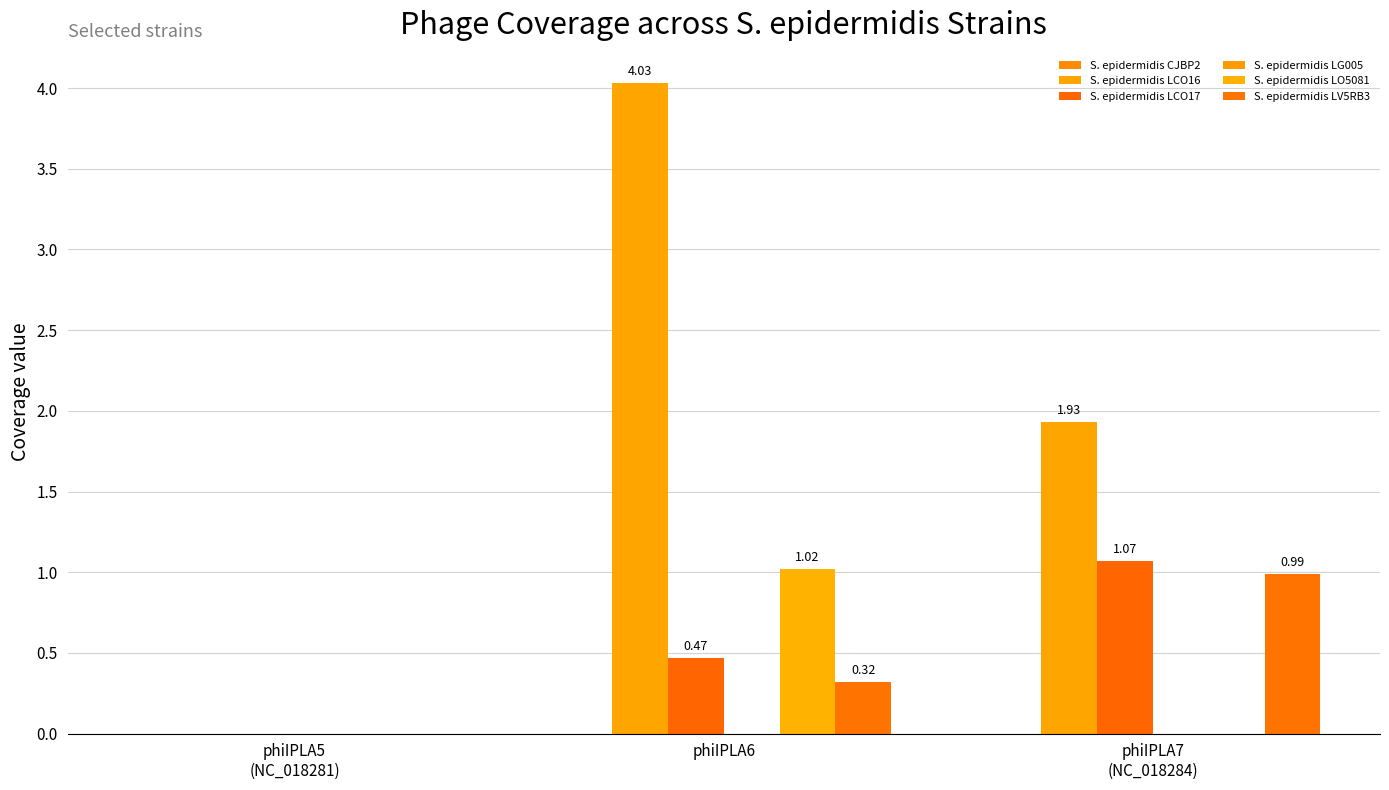

Reading left to right, list all the values displayed in this chart.

S. epidermidis CJBP2: 0.0	0.0	0.0
S. epidermidis LCO16: 0.0	4.0	1.9
S. epidermidis LCO17: 0.0	0.5	1.1
S. epidermidis LG005: 0.0	0.0	0.0
S. epidermidis LO5081: 0.0	1.0	0.0
S. epidermidis LV5RB3: 0.0	0.3	1.0